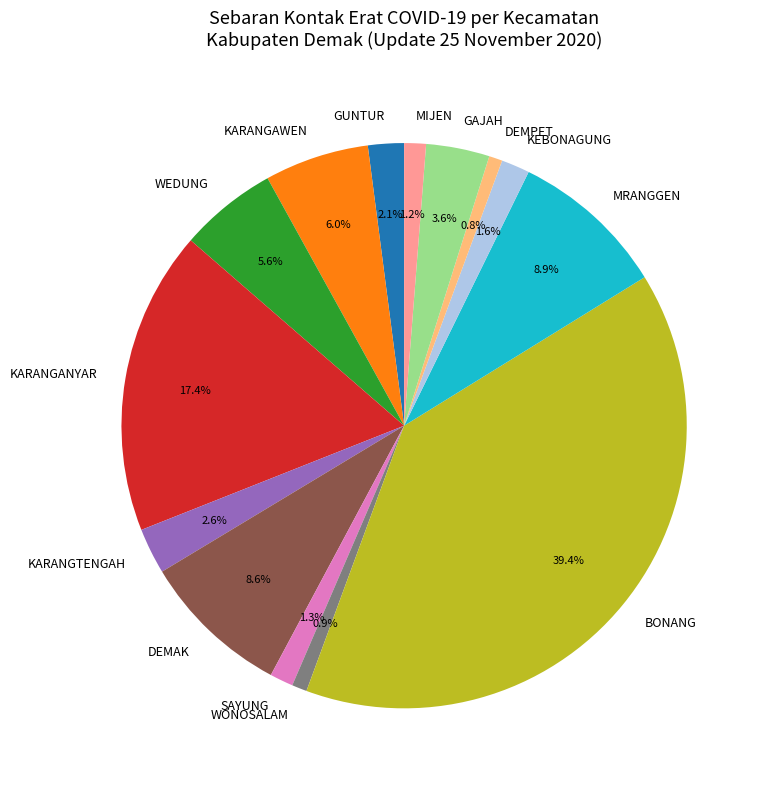

Is there a majority slice in this chart?

No